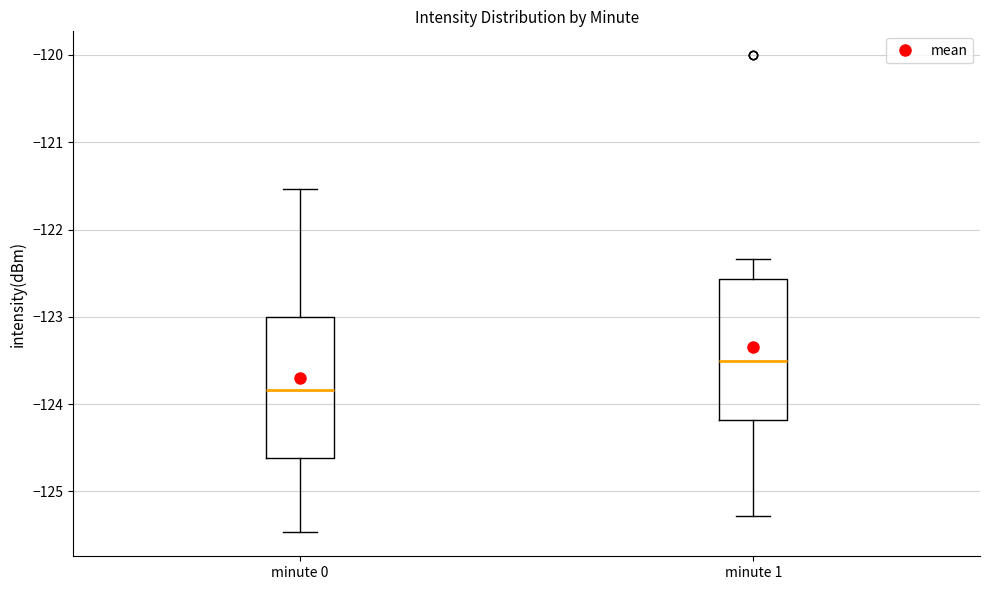

Where is the upper edge of the box for minute 1 on the y-axis? The values are not printed on the chart, so give them approximately, as read against the axis.

-122.6